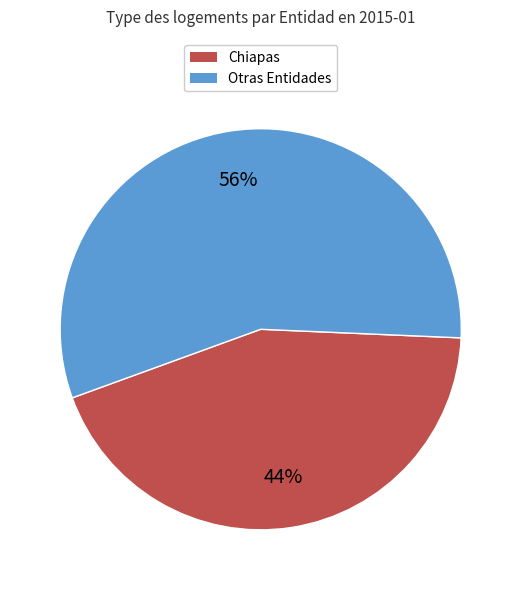

Is there a majority slice in this chart?

Yes